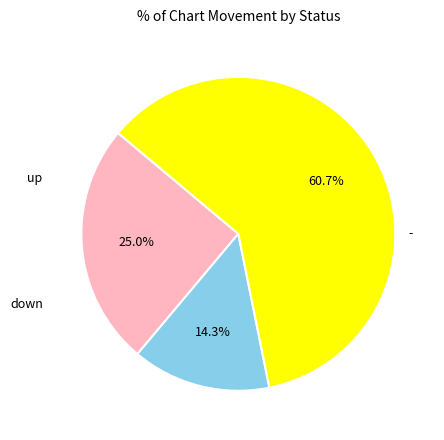

Does any single category account for the majority?

Yes